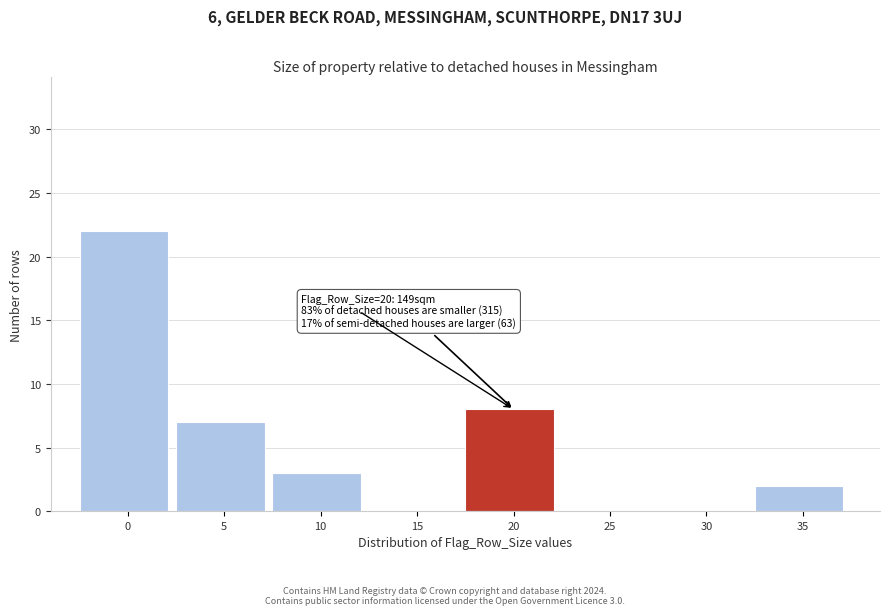

Reading left to right, extract all data points from this chart.

0=22	5=7	10=3	15=0	20=8	25=0	30=0	35=2